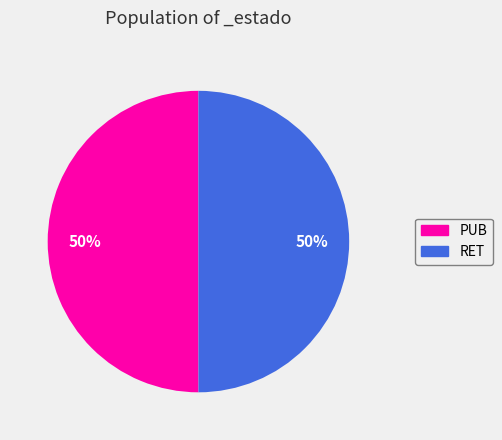

Do RET and PUB together represent more than half of the pie?

Yes